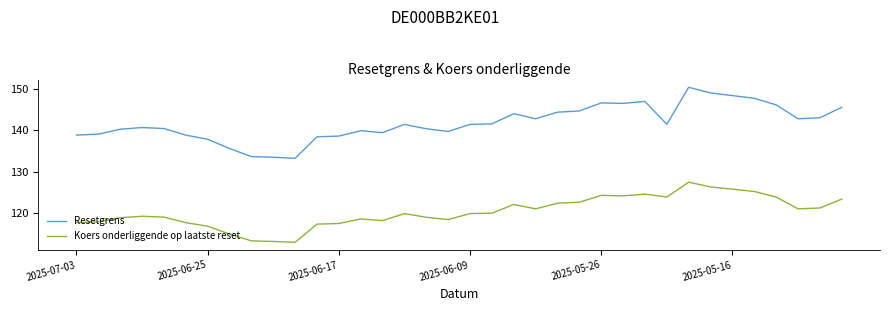

What are all the series names shown in the legend?

Resetgrens, Koers onderliggende op laatste reset